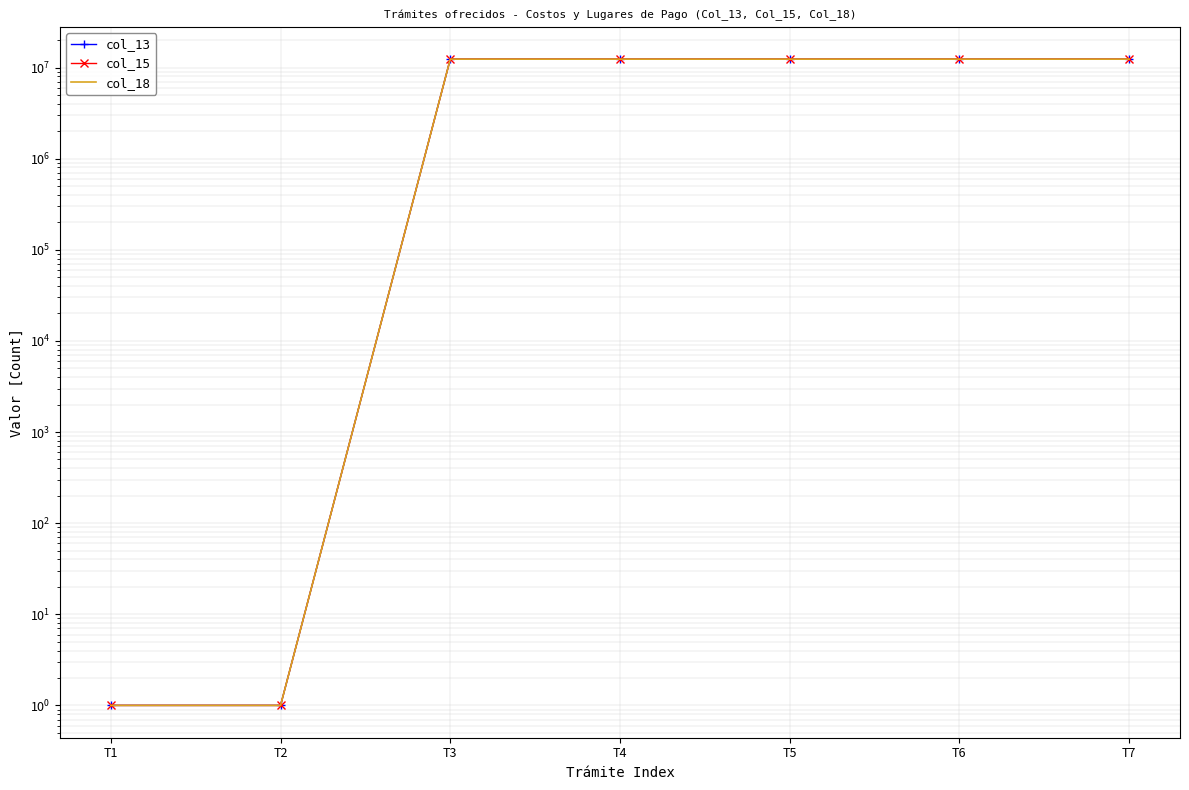

True or false: col_13 has more than 1 points higher than both neighbors.

False